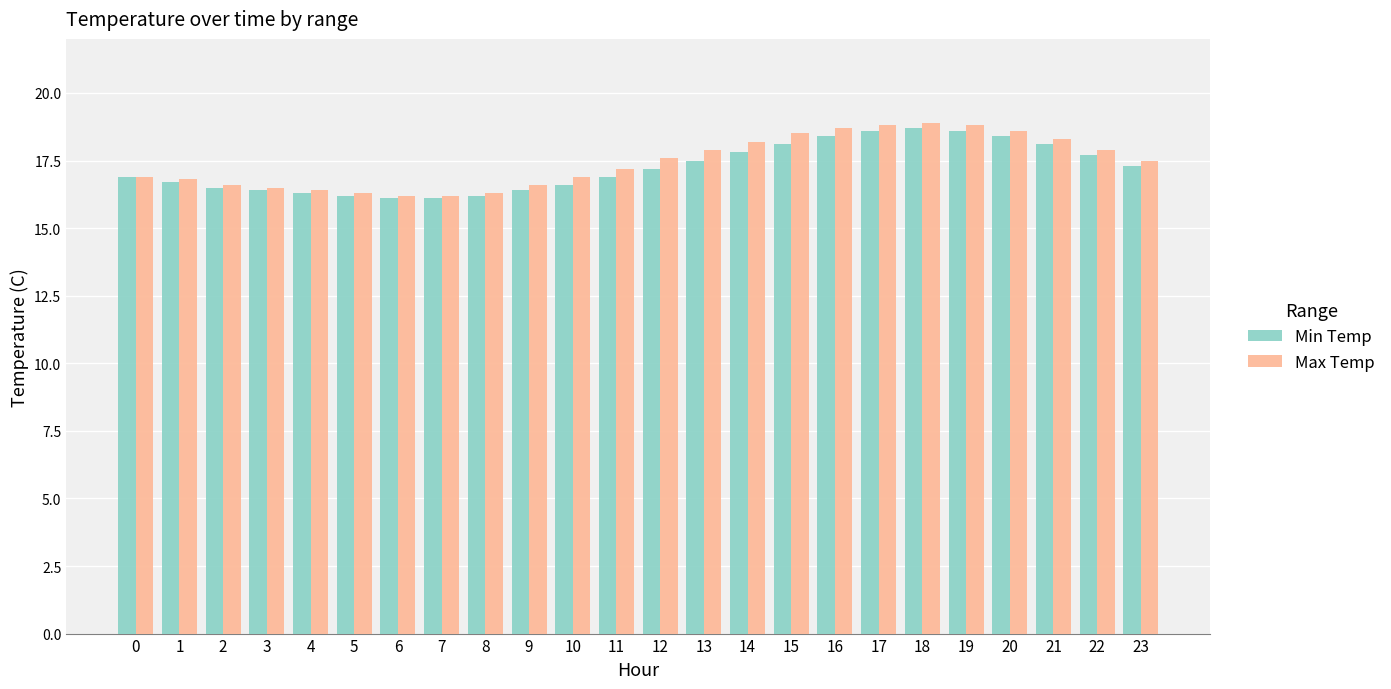

What is the highest value of the Max Temp series?

18.9